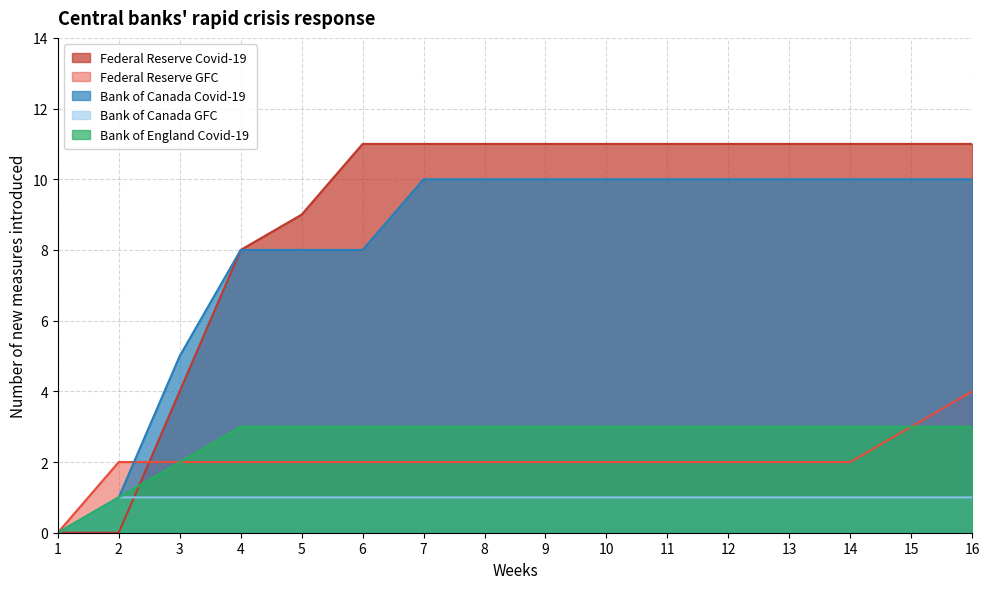

True or false: Federal Reserve Covid-19 and Bank of Canada Covid-19 intersect in this chart.

False